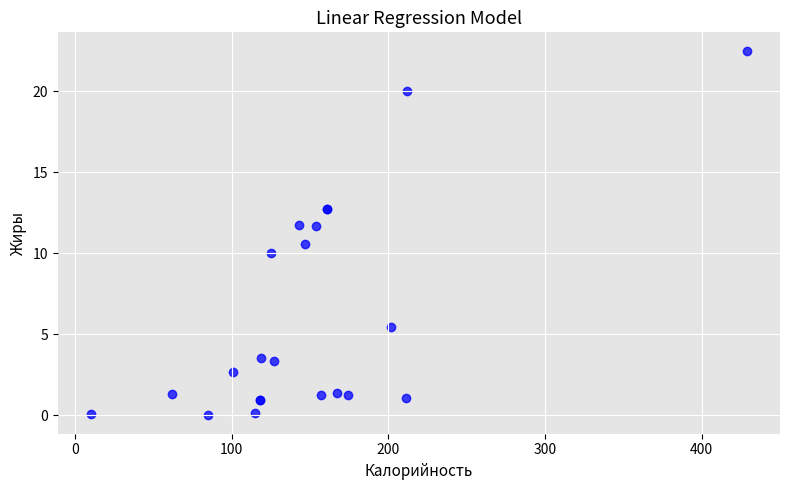

What Y value in the scatter plot is closest to 11?

10.6